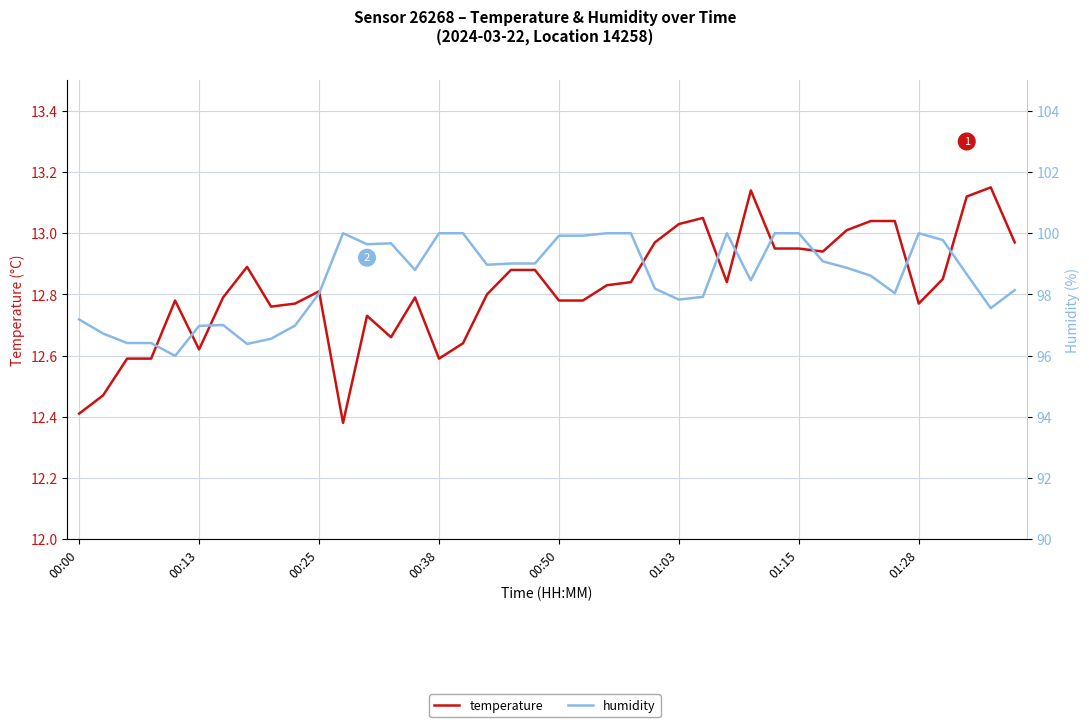

Reading left to right, what are all the values shown in this chart?

temperature: 12.4	12.5	12.6	12.6	12.8	12.6	12.8	12.9	12.8	12.8	12.8	12.4	12.7	12.7	12.8	12.6	12.6	12.8	12.9	12.9	12.8	12.8	12.8	12.8	13.0	13.0	13.1	12.8	13.1	12.9	12.9	12.9	13.0	13.0	13.0	12.8	12.8	13.1	13.2	13.0
humidity: 97.2	96.7	96.4	96.4	96.0	97.0	97.0	96.4	96.5	97.0	98.0	100.0	99.6	99.7	98.8	100.0	100.0	99.0	99.0	99.0	99.9	99.9	100.0	100.0	98.2	97.8	97.9	100.0	98.5	100.0	100.0	99.1	98.9	98.6	98.0	100.0	99.8	98.7	97.5	98.1